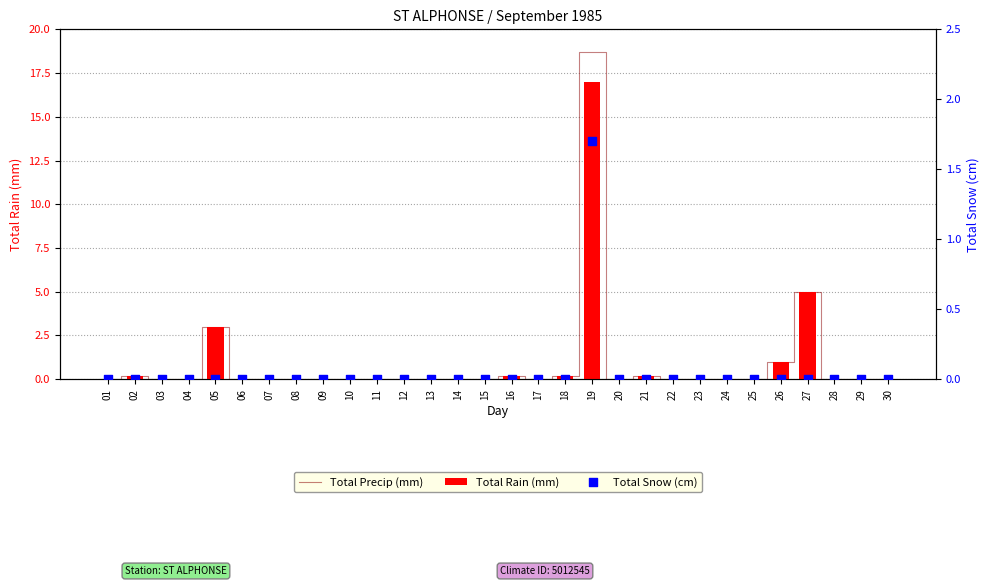

What are all the series names shown in the legend?

Total Precip (mm), Total Rain (mm), Total Snow (cm)